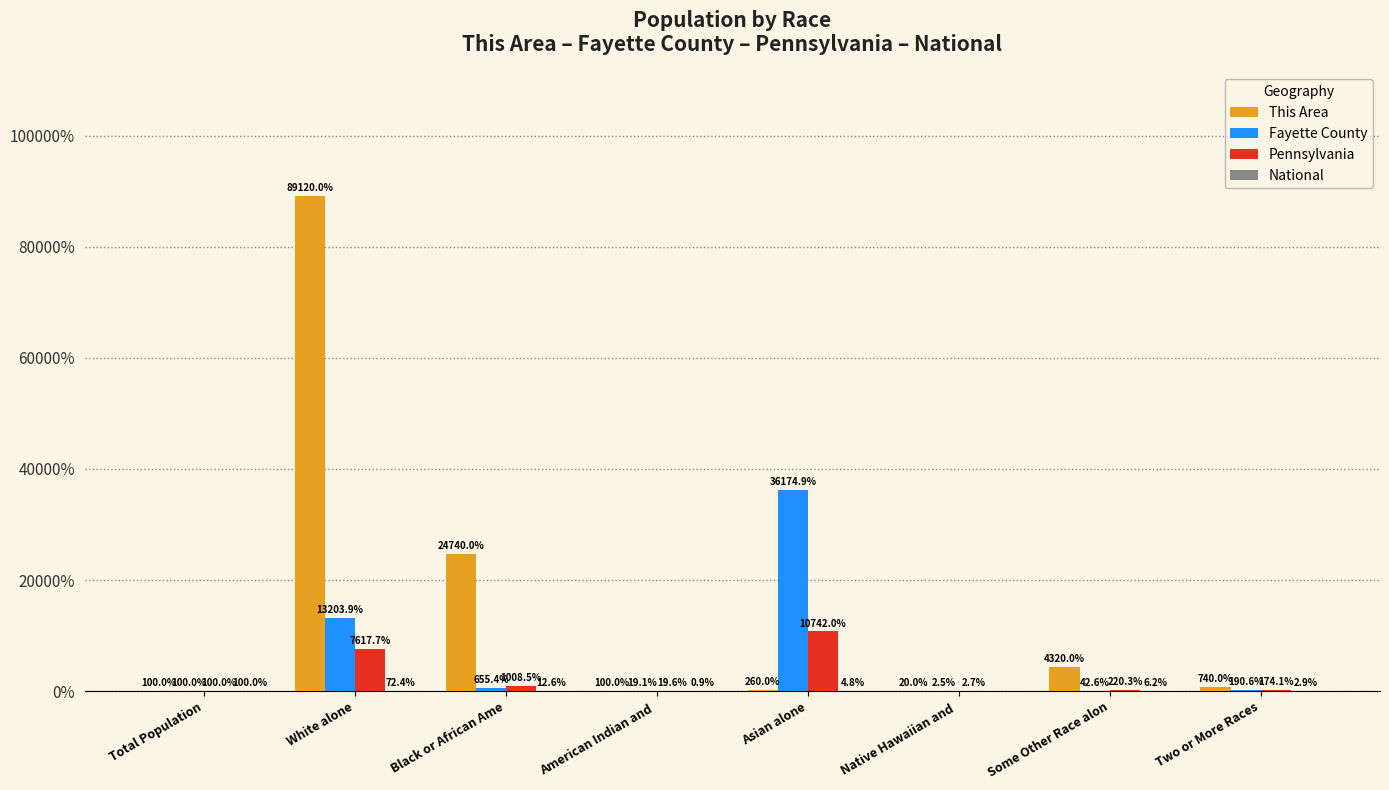

What is the sum of the Pennsylvania values at American Indian and  and Asian alone?

10761.7